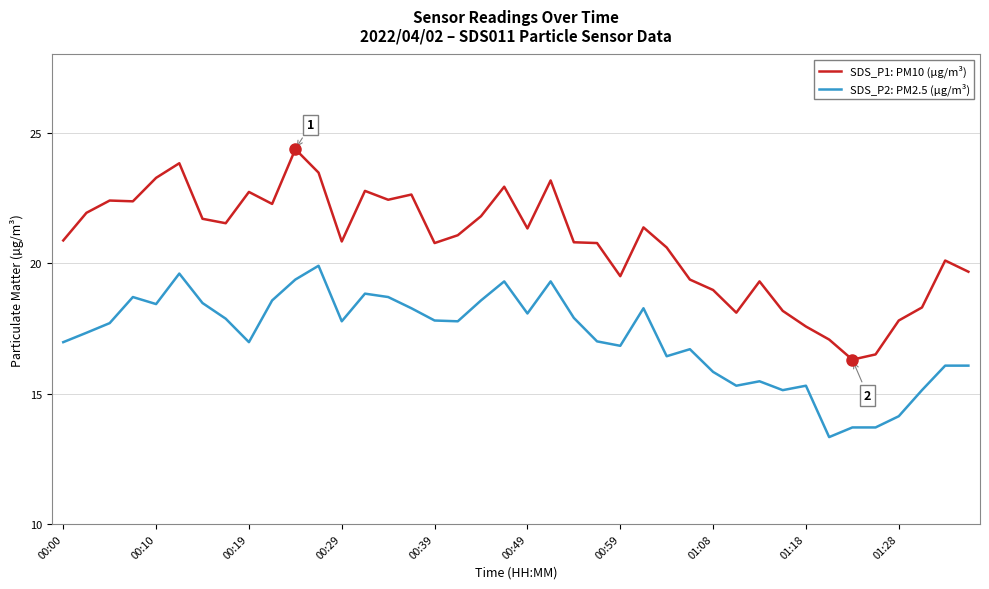

List the series in order of their peak value, lowest first.

SDS_P2: PM2.5 (µg/m³), SDS_P1: PM10 (µg/m³)